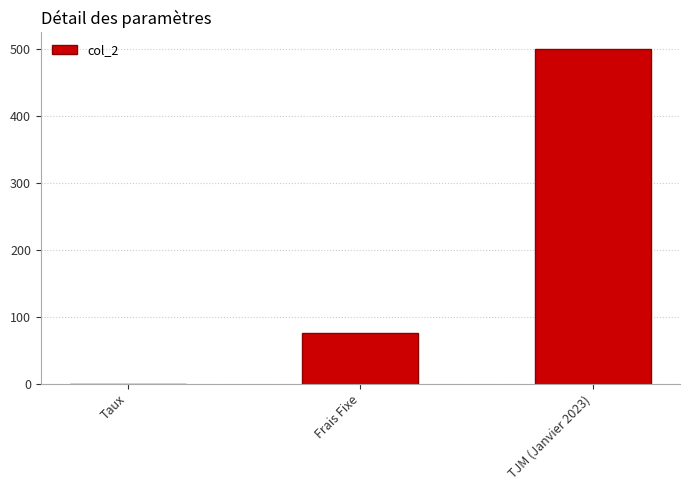

What is the maximum value shown in the chart?

500.0